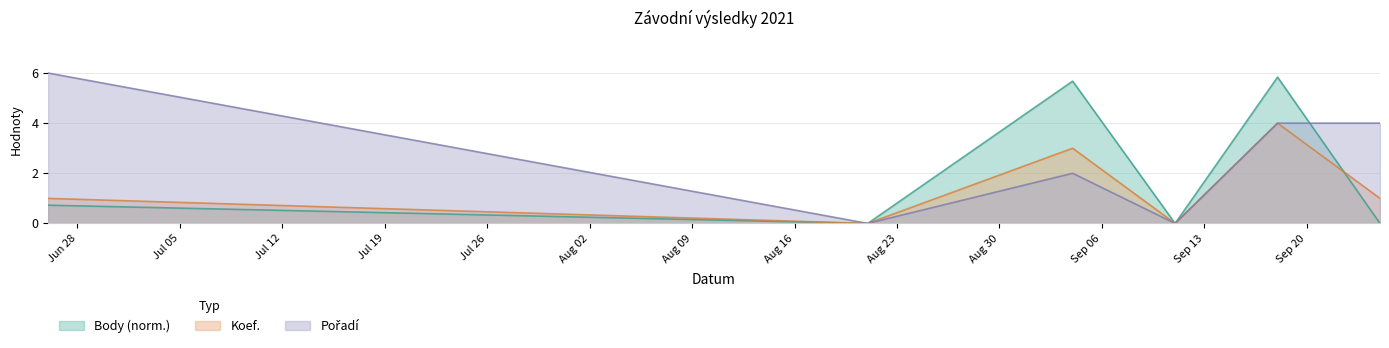

Reading left to right, list all the values displayed in this chart.

Body: 2021-06-26=0.7	2021-08-21=0.0	2021-09-04=5.7	2021-09-11=0.0	2021-09-18=5.8	2021-09-25=0.0
Koef.: 2021-06-26=1.0	2021-08-21=0.0	2021-09-04=3.0	2021-09-11=0.0	2021-09-18=4.0	2021-09-25=1.0
Pořadí: 2021-06-26=6.0	2021-08-21=0.0	2021-09-04=2.0	2021-09-11=0.0	2021-09-18=4.0	2021-09-25=4.0